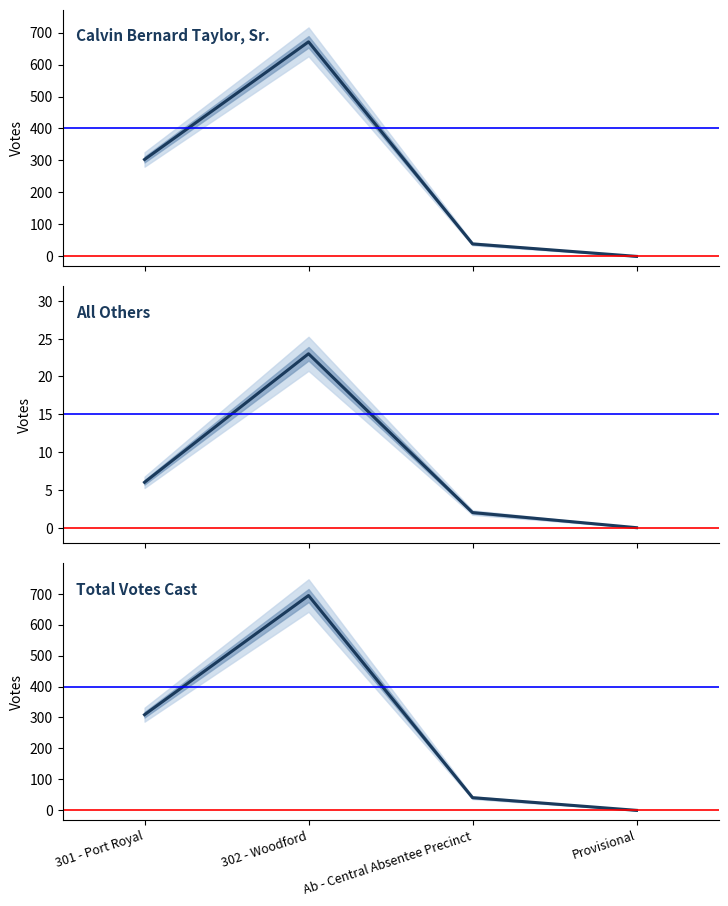

Where is the first local maximum for Calvin Bernard Taylor, Sr.?

302 - Woodford